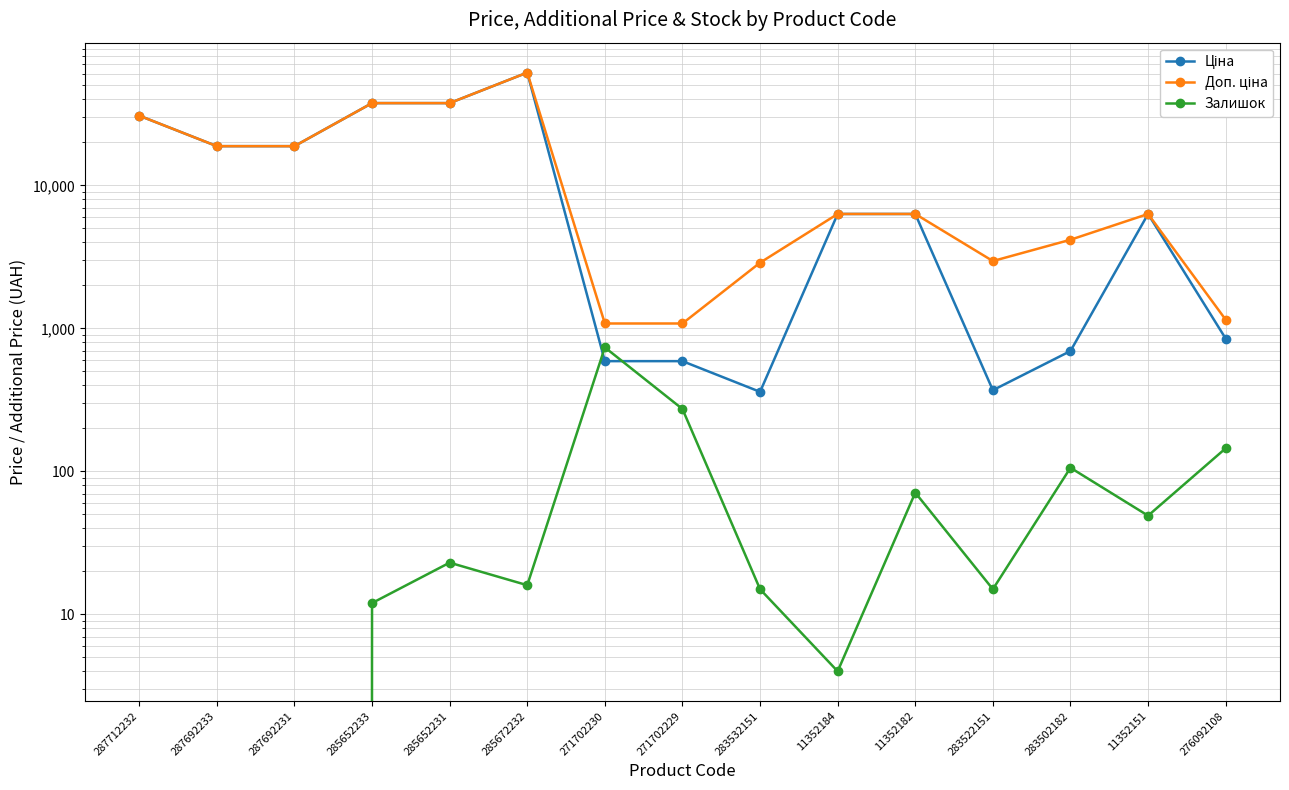

What is the label of the 10th point from the left?

11352184